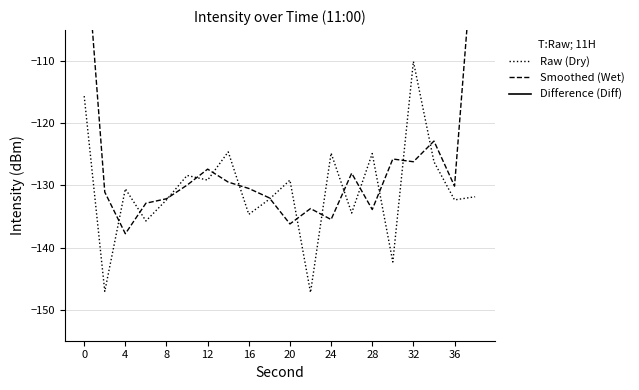

Which series has the largest range (max minus min)?

Difference (Diff)